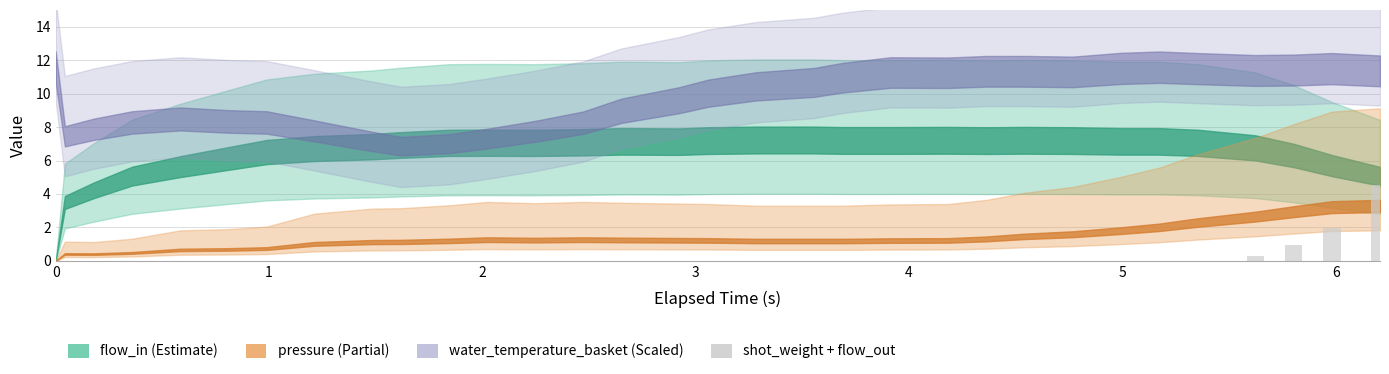

What is the greatest value displayed?

4.5